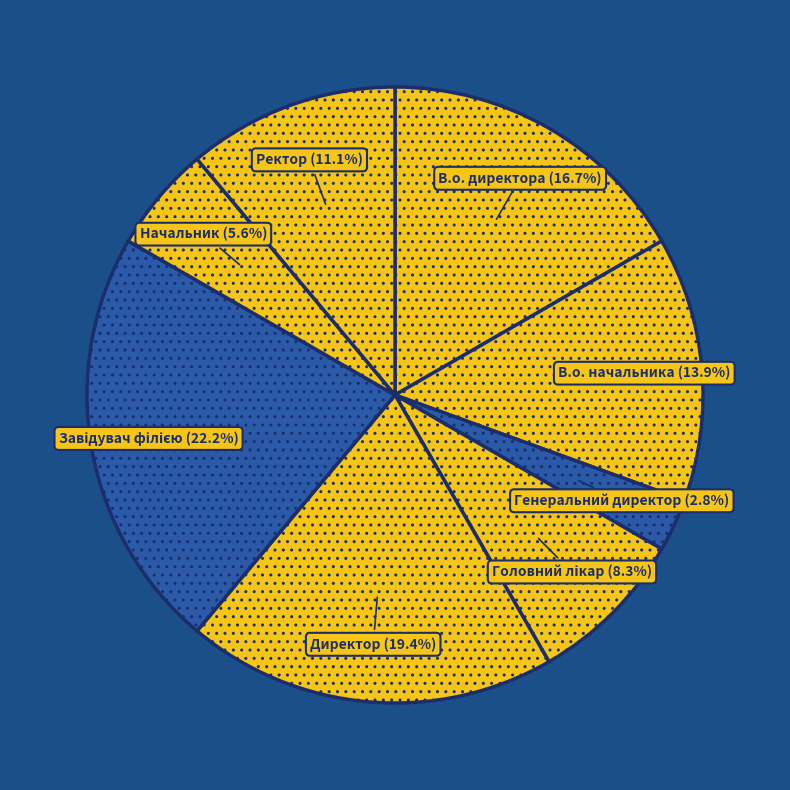

To the nearest percent, what percentage of the pie is В.о. директора?

17%